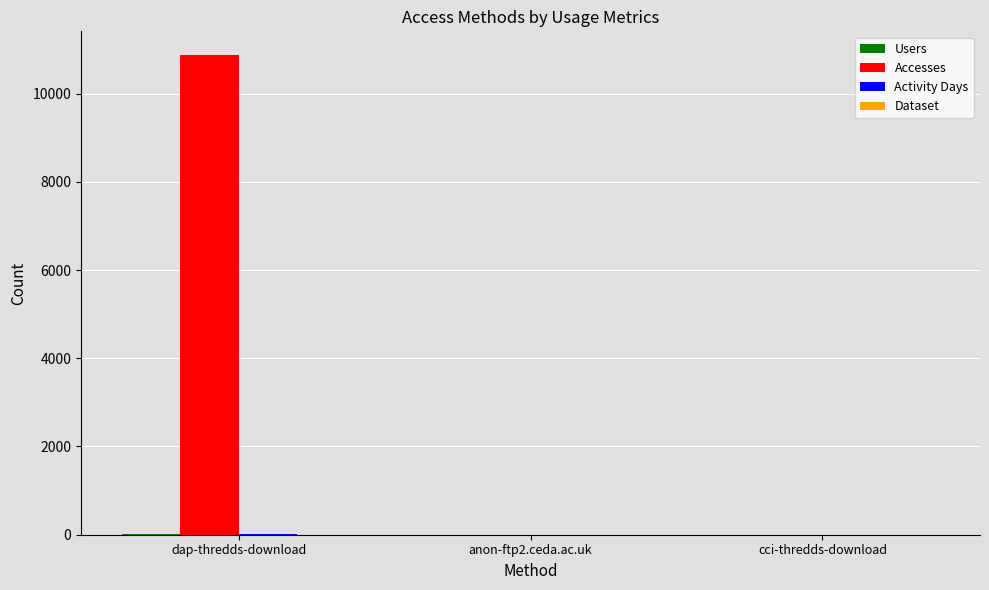

At which category is the sum across all series the highest?

dap-thredds-download